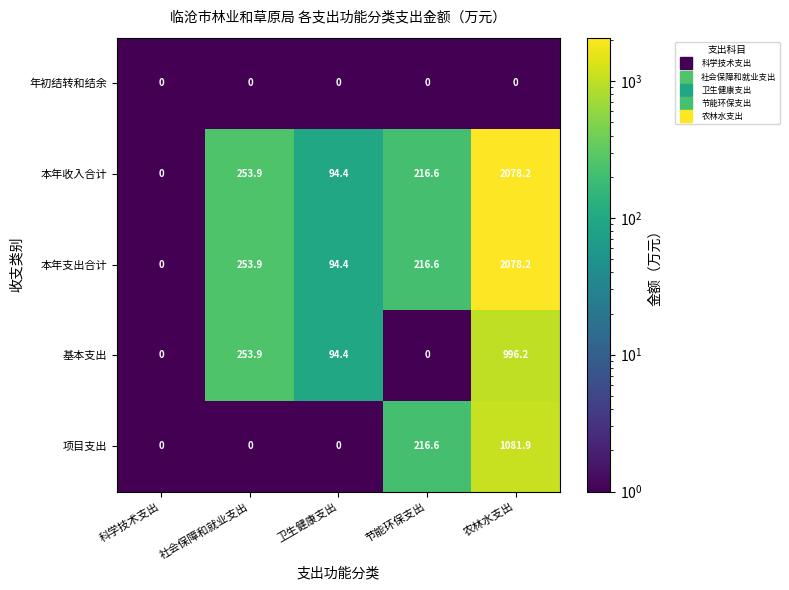

Is it true that 本年支出合计 equals 339.4 at 节能环保支出?

False